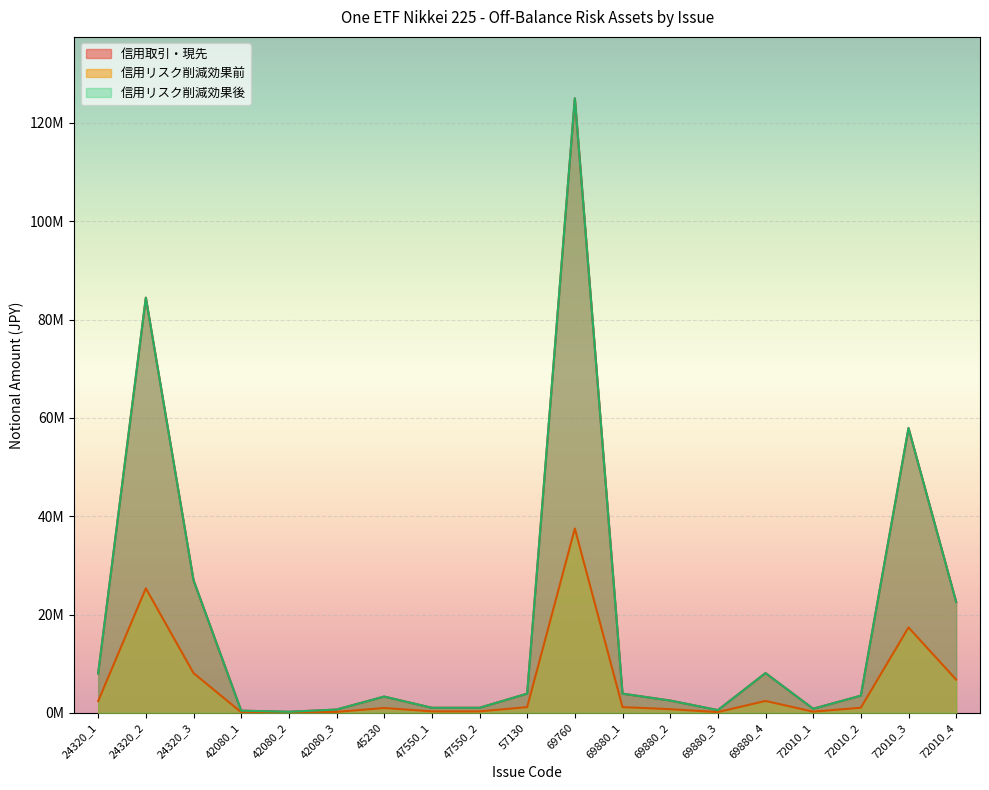

True or false: 信用リスク削減効果後 and 信用取引・現先 cross at least once.

False